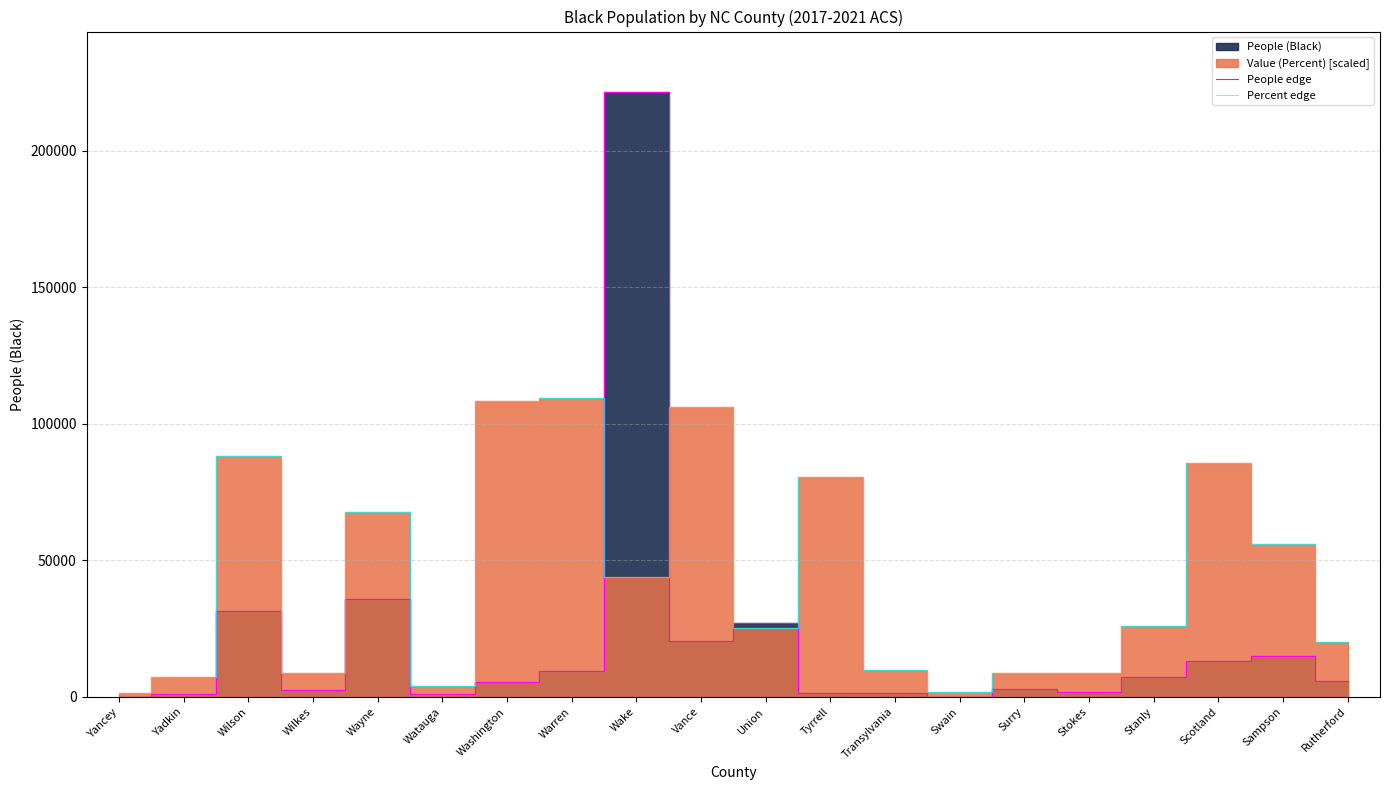

What is the label of the 14th point from the left?

Swain